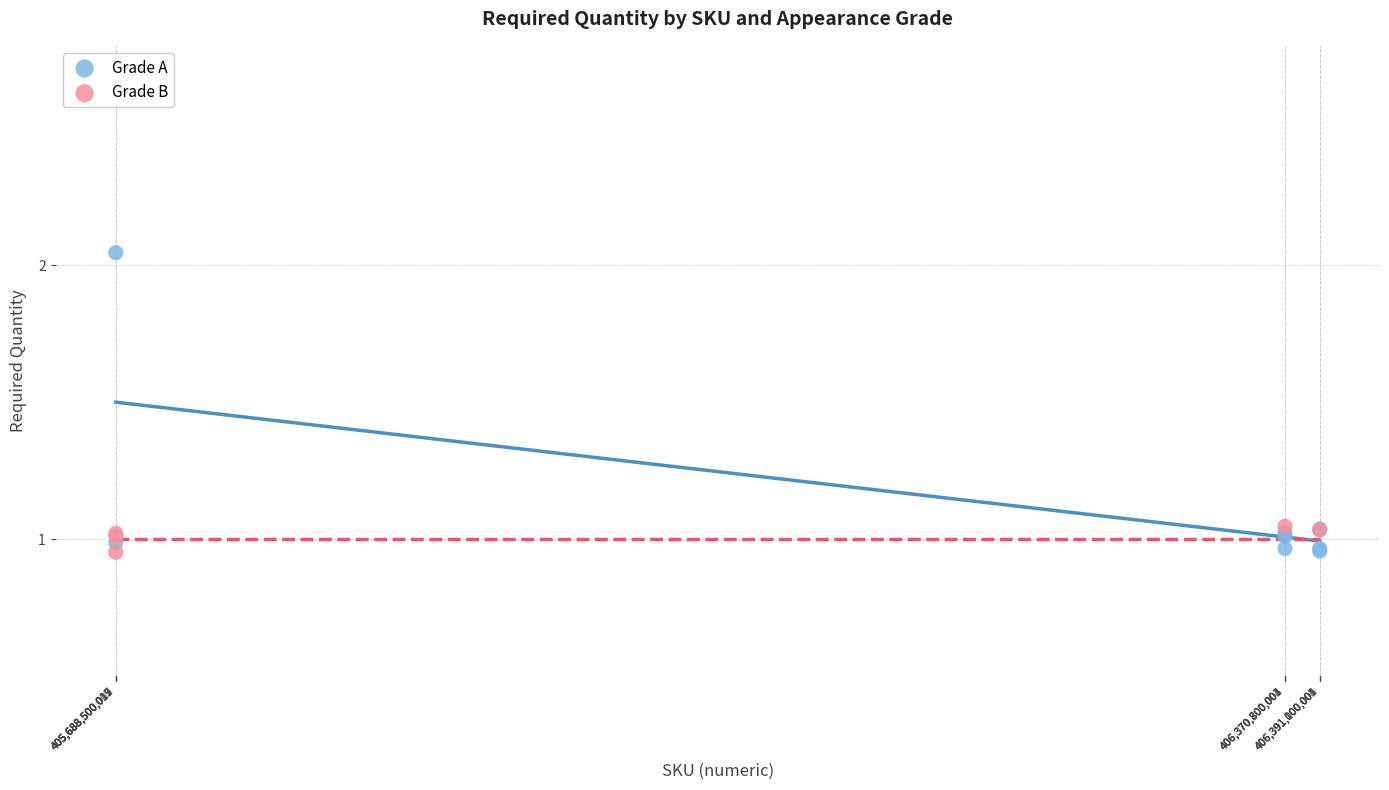

Which series contains the highest Y value?

Grade A